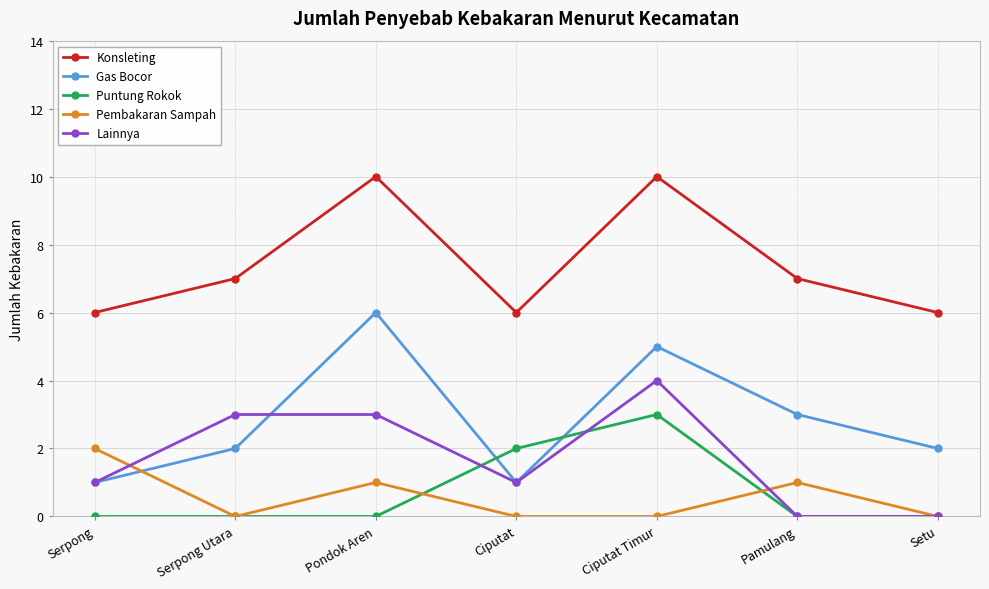

Reading left to right, extract all data points from this chart.

Konsleting: Serpong=6	Serpong Utara=7	Pondok Aren=10	Ciputat=6	Ciputat Timur=10	Pamulang=7	Setu=6
Gas Bocor: Serpong=1	Serpong Utara=2	Pondok Aren=6	Ciputat=1	Ciputat Timur=5	Pamulang=3	Setu=2
Puntung Rokok: Serpong=0	Serpong Utara=0	Pondok Aren=0	Ciputat=2	Ciputat Timur=3	Pamulang=0	Setu=0
Pembakaran Sampah: Serpong=2	Serpong Utara=0	Pondok Aren=1	Ciputat=0	Ciputat Timur=0	Pamulang=1	Setu=0
Lainnya: Serpong=1	Serpong Utara=3	Pondok Aren=3	Ciputat=1	Ciputat Timur=4	Pamulang=0	Setu=0